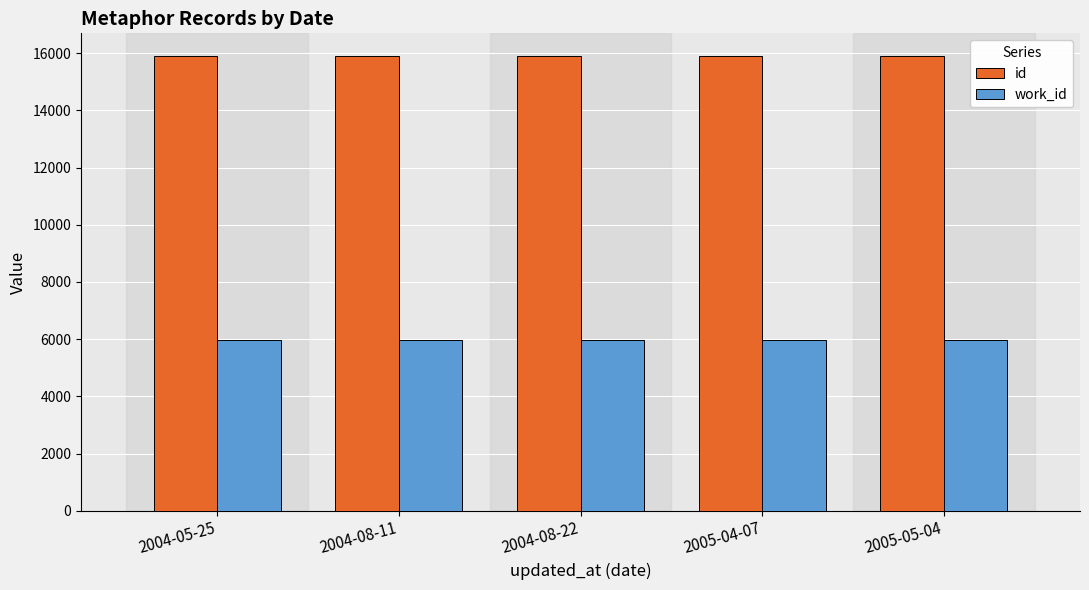

What is the value of the work_id bar at the 4th from the left?

5976